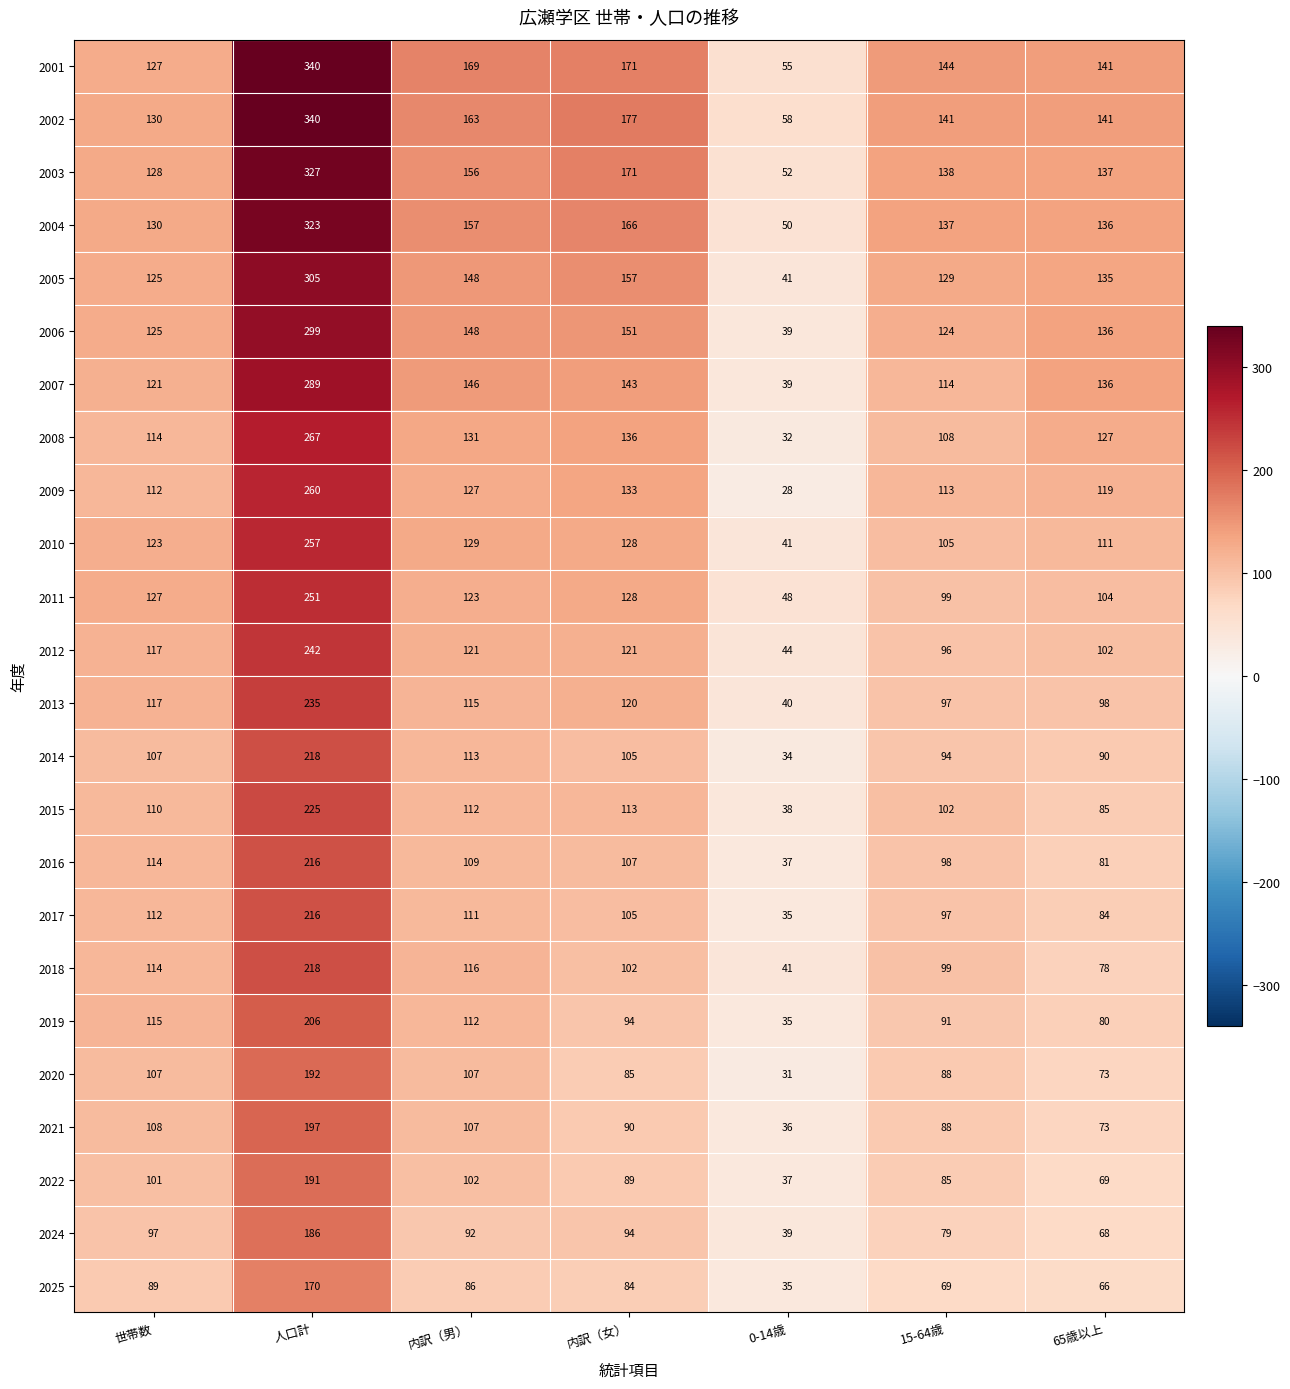

List the labels in order of 2006 value, smallest first.

0-14歳, 15-64歳, 世帯数, 65歳以上, 内訳（男）, 内訳（女）, 人口計